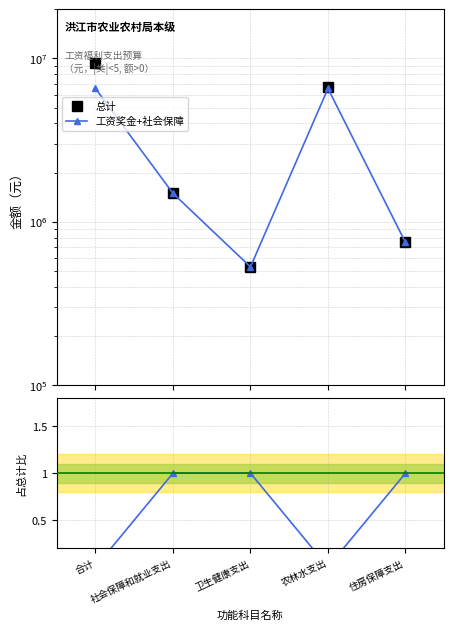

Reading left to right, extract all data points from this chart.

总计: 合计=9436500	社会保障和就业支出=1491800	卫生健康支出=528300	农林水支出=6670500	住房保障支出=745900
工资奖金+社会保障: 合计=6546100	社会保障和就业支出=1491800	卫生健康支出=528300	农林水支出=6546100	住房保障支出=745900
社会保障缴费/总计: 合计=0	社会保障和就业支出=1	卫生健康支出=1	农林水支出=0	住房保障支出=1